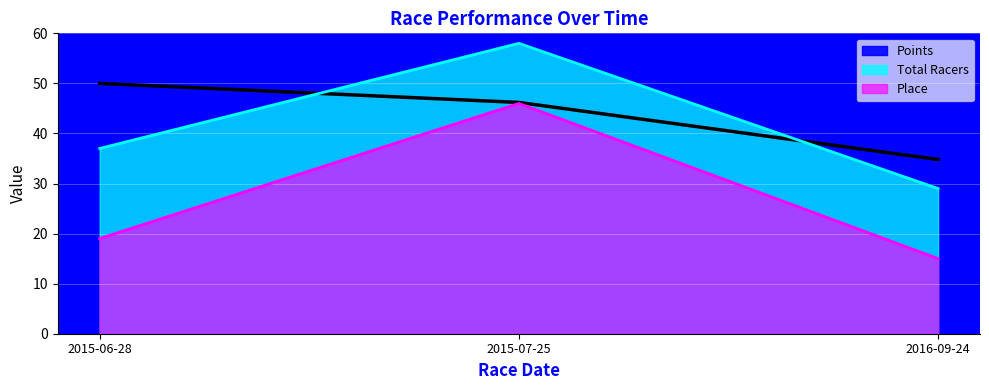

What is the label of the 3rd point from the left?

2016-09-24